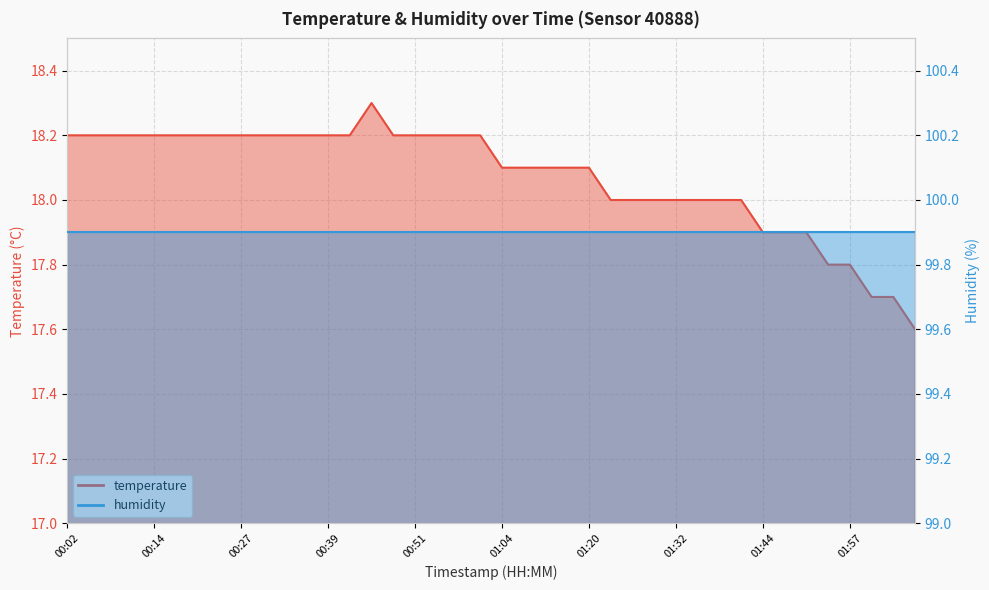

Reading left to right, transcribe all the data shown in this chart.

18.2	18.2	18.2	18.2	18.2	18.2	18.2	18.2	18.2	18.2	18.2	18.2	18.2	18.2	18.3	18.2	18.2	18.2	18.2	18.2	18.1	18.1	18.1	18.1	18.1	18.0	18.0	18.0	18.0	18.0	18.0	18.0	17.9	17.9	17.9	17.8	17.8	17.7	17.7	17.6